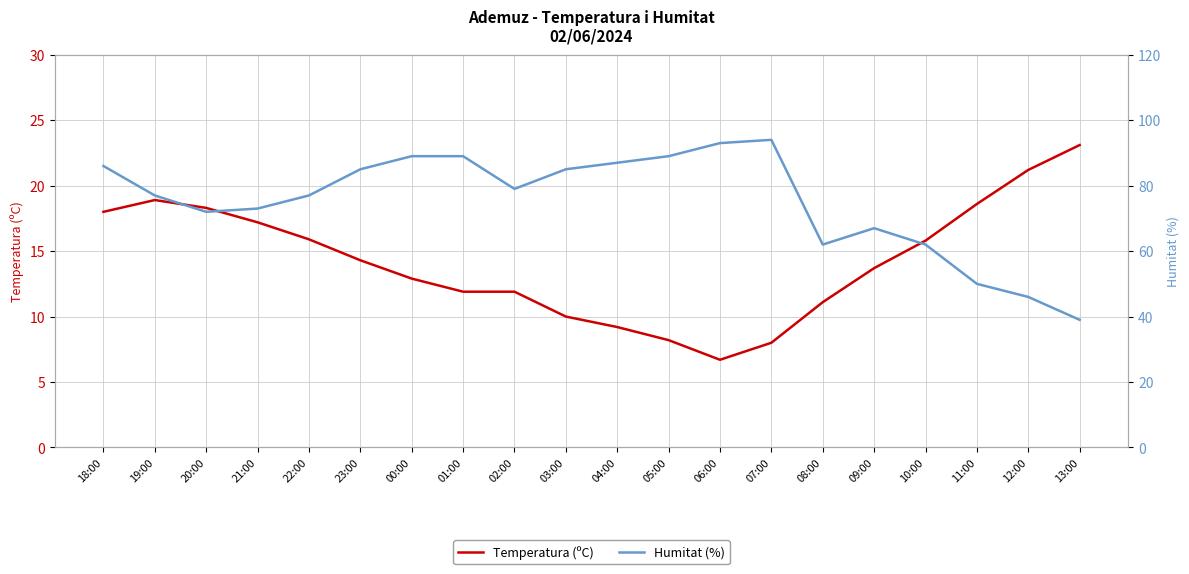

List the labels in order of Temperatura (ºC) value, largest first.

13:00, 12:00, 19:00, 11:00, 20:00, 18:00, 21:00, 22:00, 10:00, 23:00, 09:00, 00:00, 01:00, 02:00, 08:00, 03:00, 04:00, 05:00, 07:00, 06:00